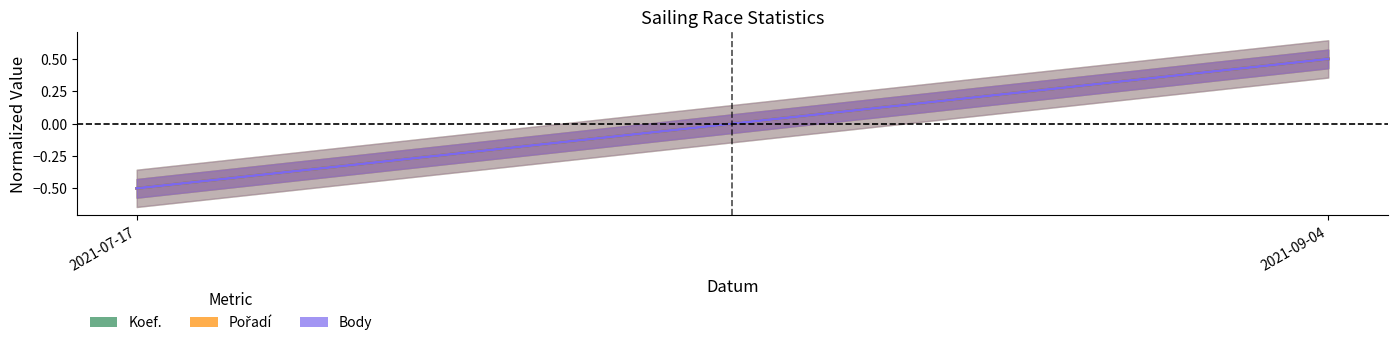

Reading left to right, transcribe all the data shown in this chart.

Koef.: 2021-07-17=-0.5	2021-09-04=0.5
Pořadí: 2021-07-17=-0.5	2021-09-04=0.5
Body: 2021-07-17=-0.5	2021-09-04=0.5